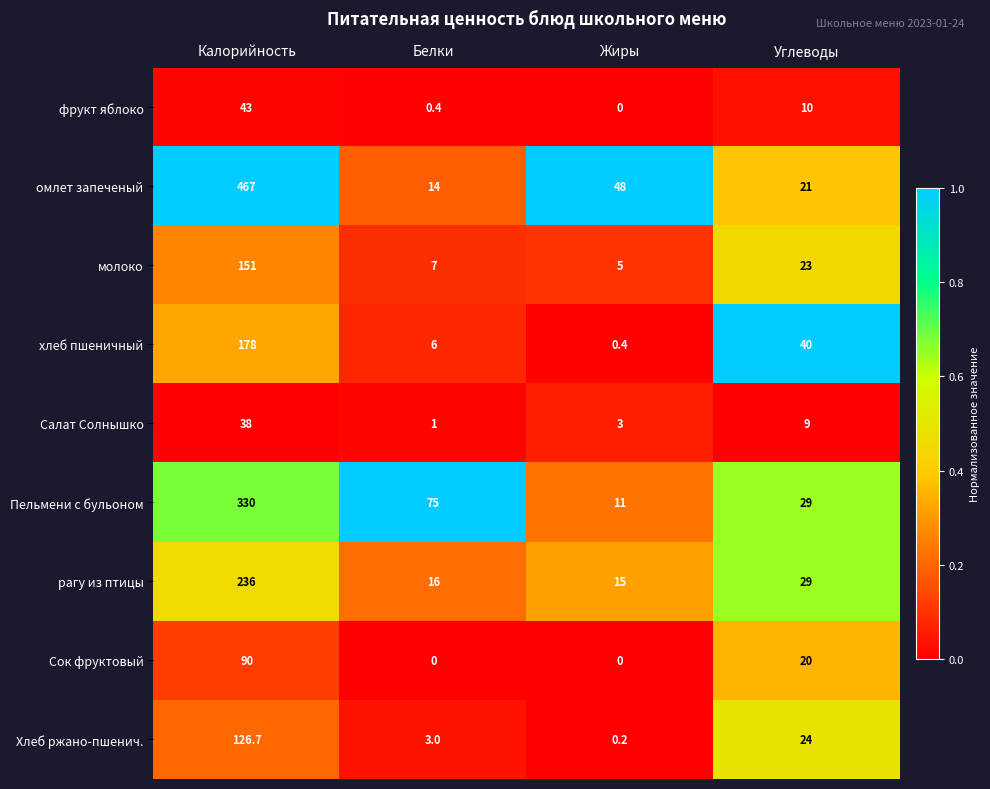

What is the total value across all series at Калорийность?

1659.7